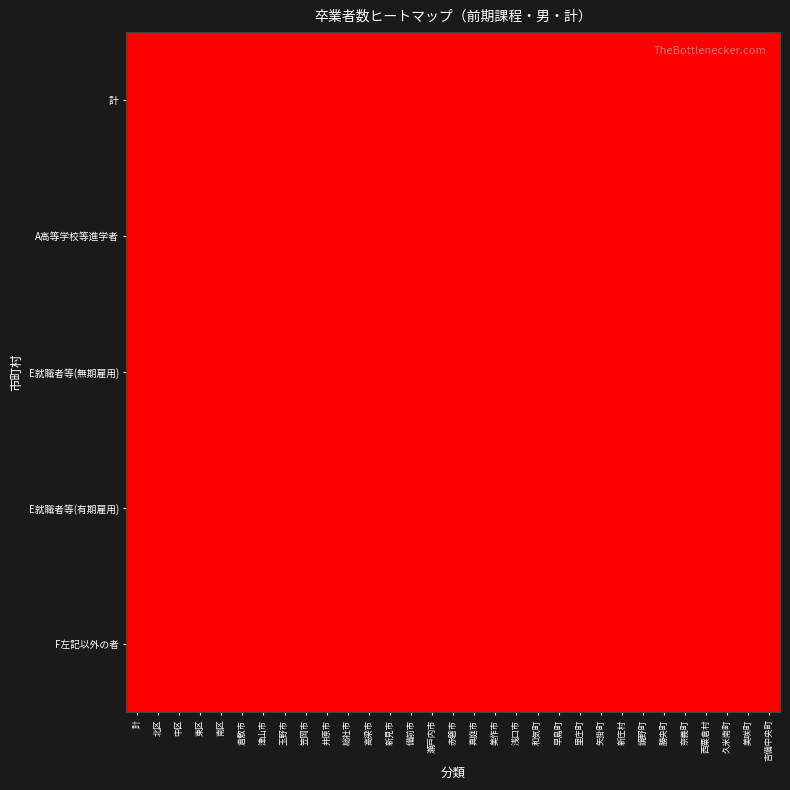

List the series in order of their peak value, highest first.

計, A高等学校等進学者, E就職者等(無期雇用), E就職者等(有期雇用), F左記以外の者